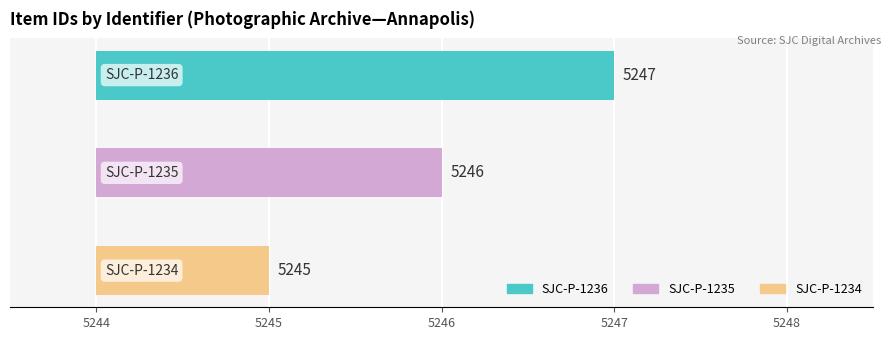

What value does the data have at SJC-P-1235?

5246